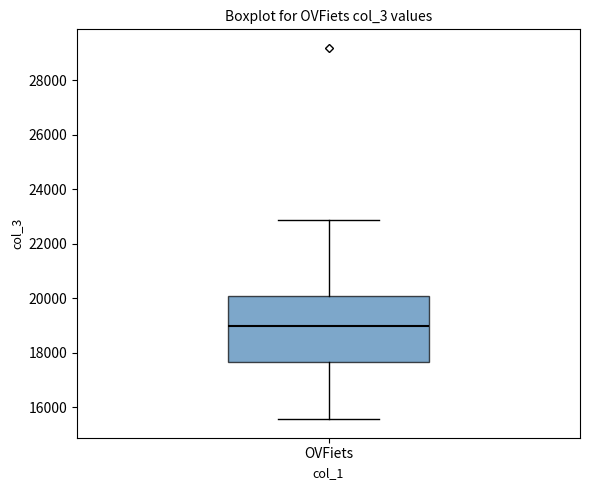

Where does the upper whisker of the box for OVFiets end on the y-axis? The values are not printed on the chart, so give them approximately, as read against the axis.

22800